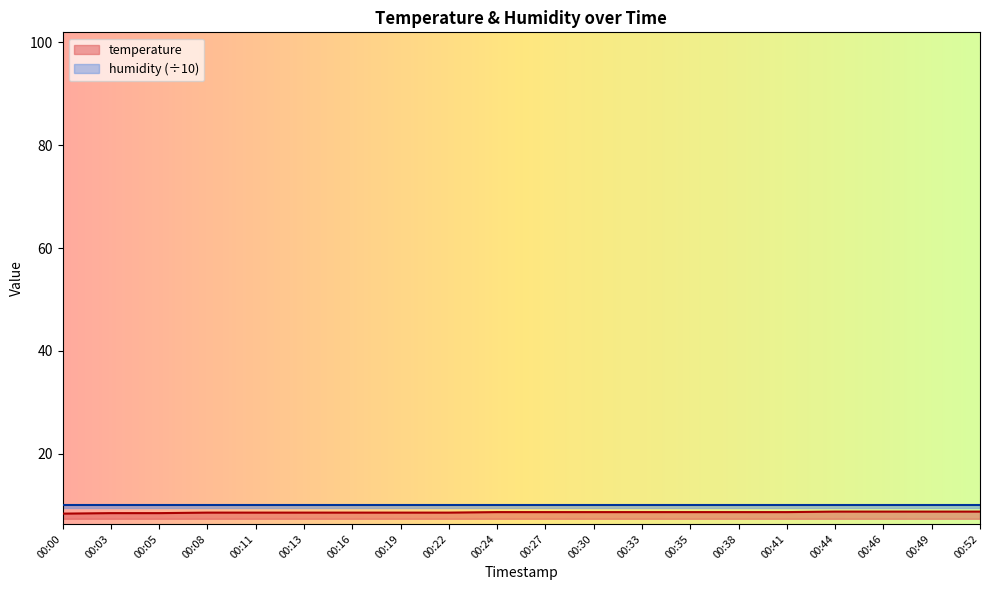

What is the minimum value shown in the chart?

8.4